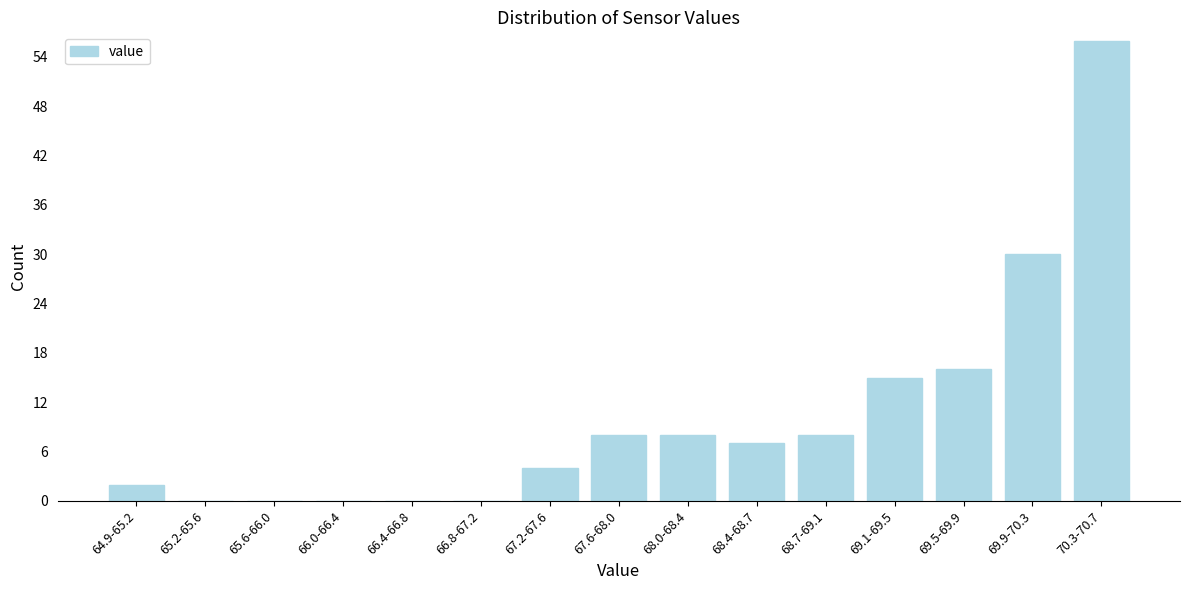

Reading right to left, what are all the values shown in this chart?

70.3-70.7=56	69.9-70.3=30	69.5-69.9=16	69.1-69.5=15	68.7-69.1=8	68.4-68.7=7	68.0-68.4=8	67.6-68.0=8	67.2-67.6=4	66.8-67.2=0	66.4-66.8=0	66.0-66.4=0	65.6-66.0=0	65.2-65.6=0	64.9-65.2=2